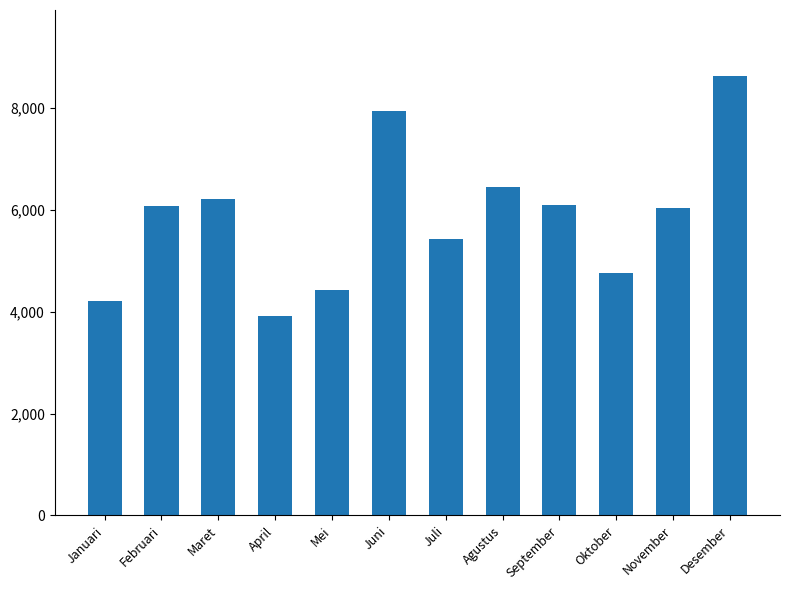

The chart shows a value of 6037 at November. True or false?

True